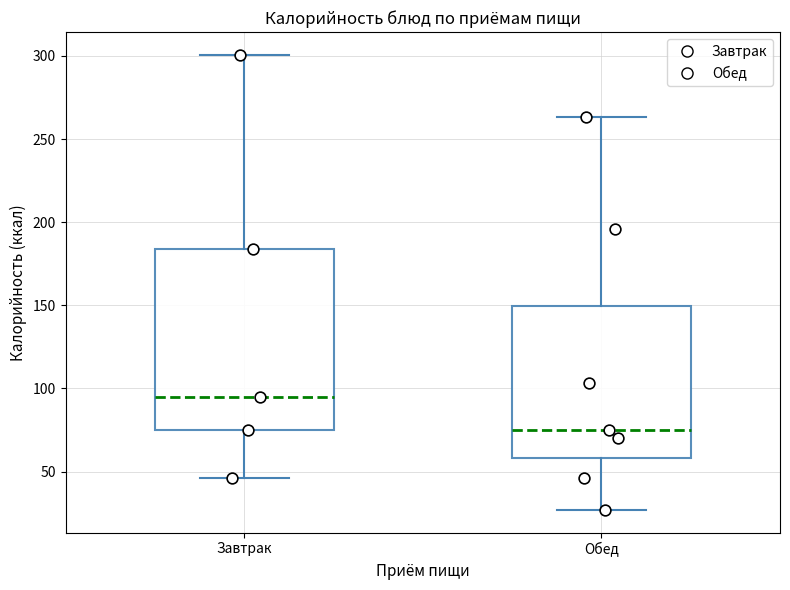

Reading left to right, read every box against the y-axis: the position of its median line, the range the box covers, and the ends of its whiskers. The values are not printed on the chart, so give them approximately, as read against the axis.

Завтрак: median 95, box 75 to 185, whiskers 45 to 300
Обед: median 75, box 60 to 150, whiskers 25 to 265